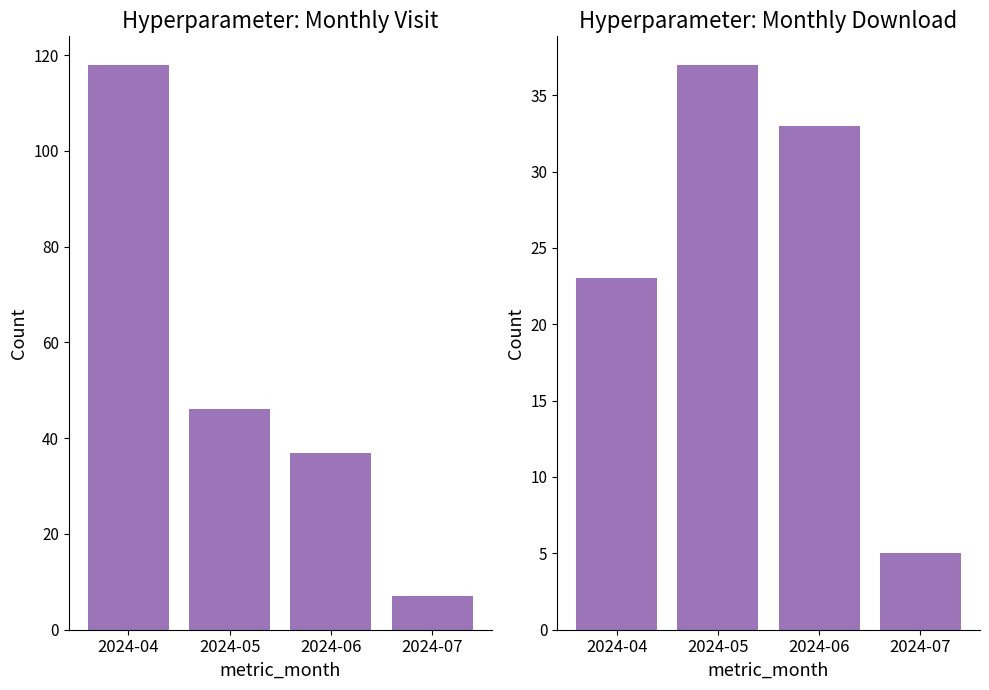

Rank the series at 2024-07 from lowest to highest value.

monthly_download_resource, monthly_visit